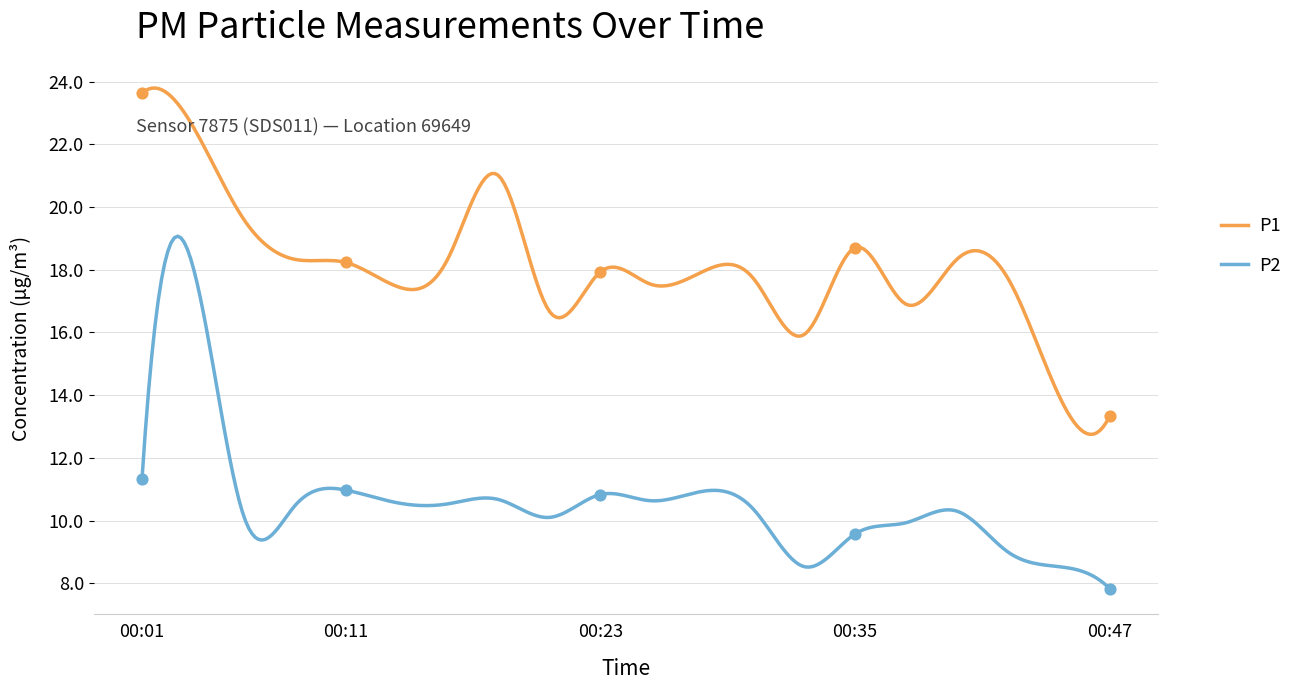

Which series has the widest spread of Y values?

P1